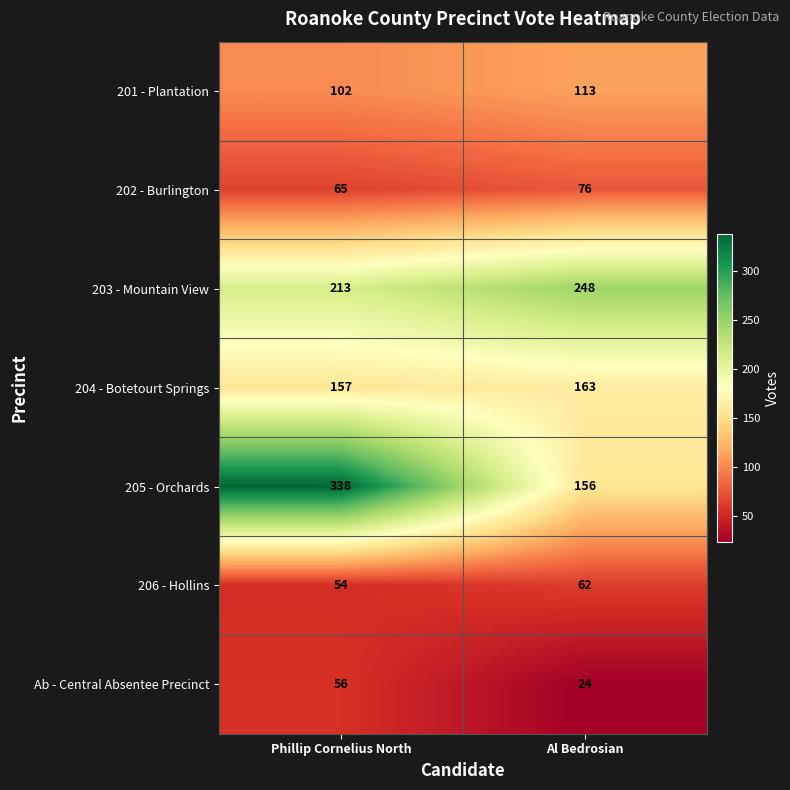

What is the total value across all series at Al Bedrosian?

842